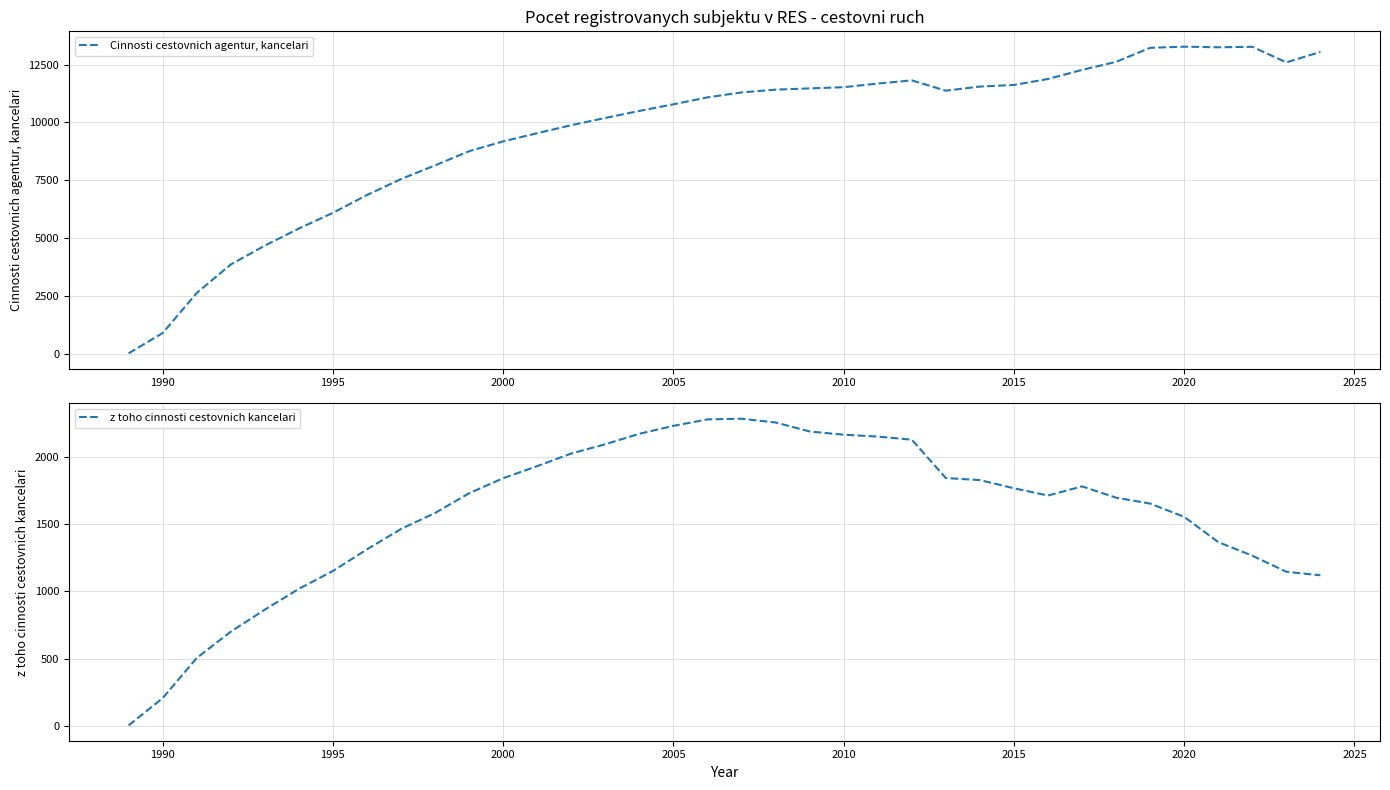

List the series in order of their overall mean, highest first.

Cinnosti cestovnich agentur, kancelari, z toho cinnosti cestovnich kancelari